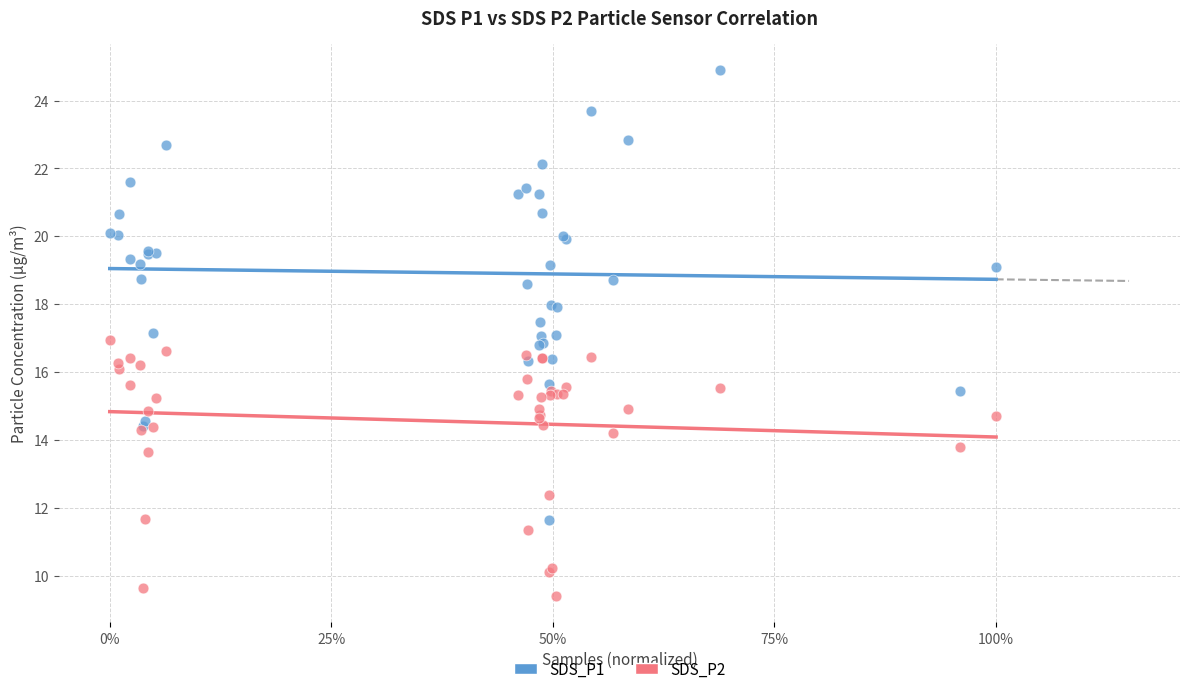

Which series contains the lowest Y value?

SDS_P2